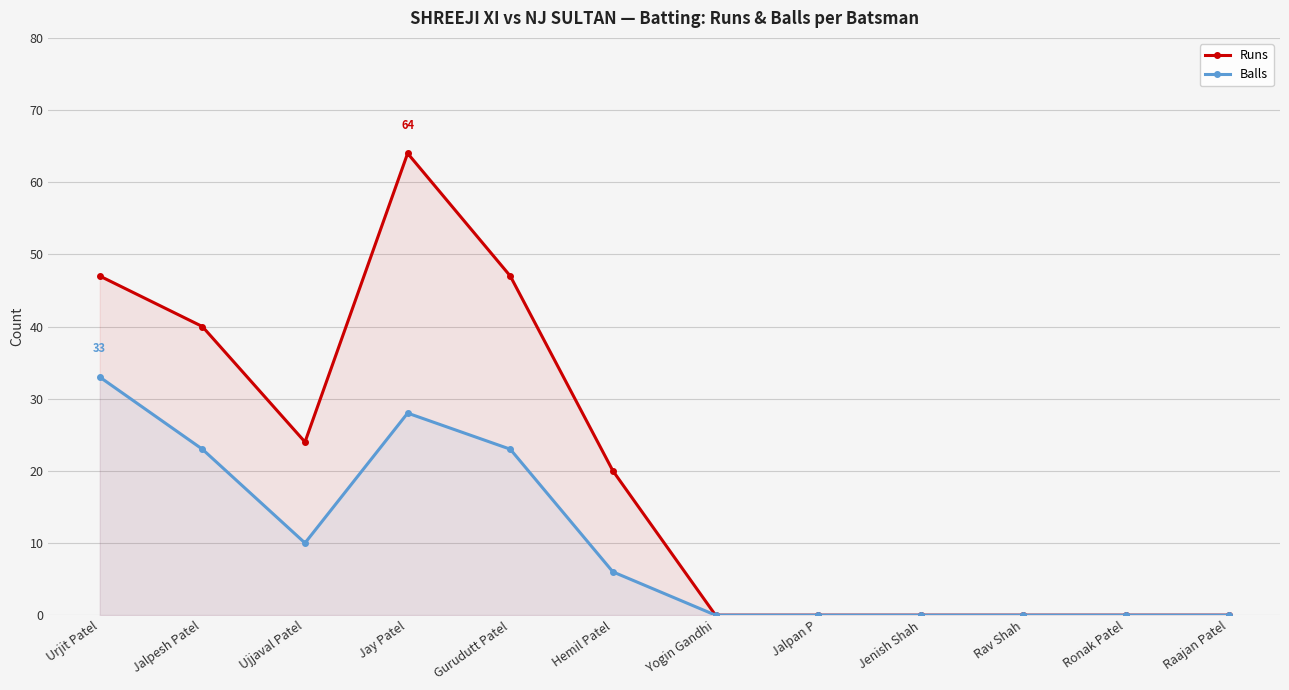

How many Runs values are between 0 and 47?

11